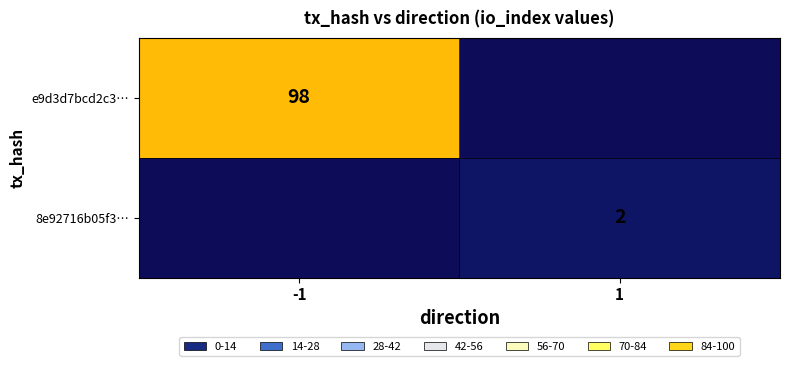

Where is 8e92716b05f3… nearest to the value 1?

-1